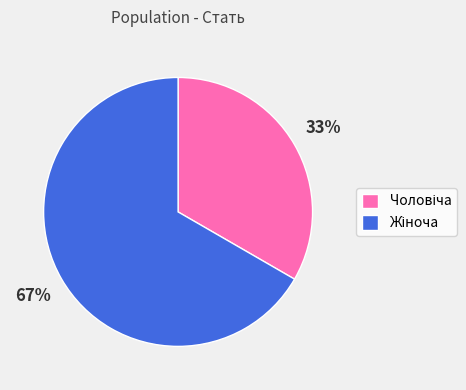

To the nearest percent, what is the average slice percentage?

50%